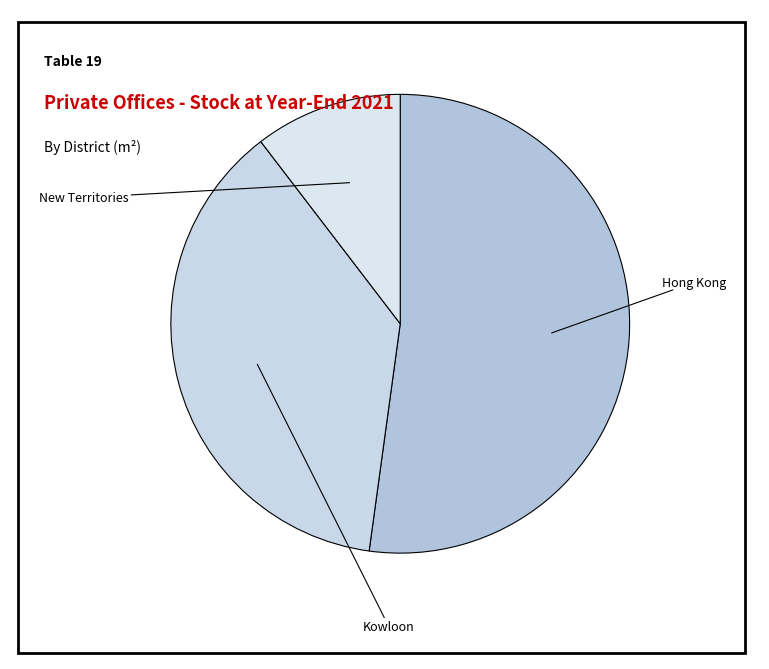

What is the change in value from Hong Kong to New Territories?

-5237200